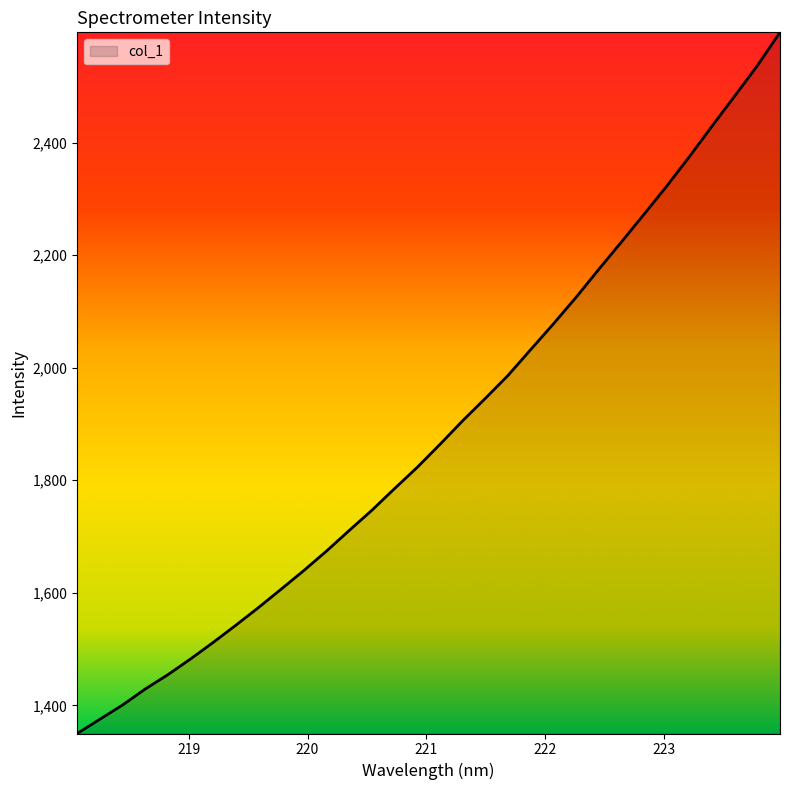

What is the minimum value shown in the chart?

1349.9